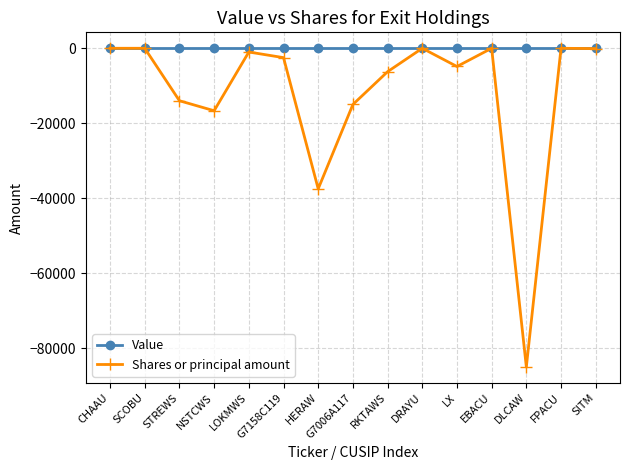

Rank the series at G7006A117 from highest to lowest value.

Value, Shares or principal amount